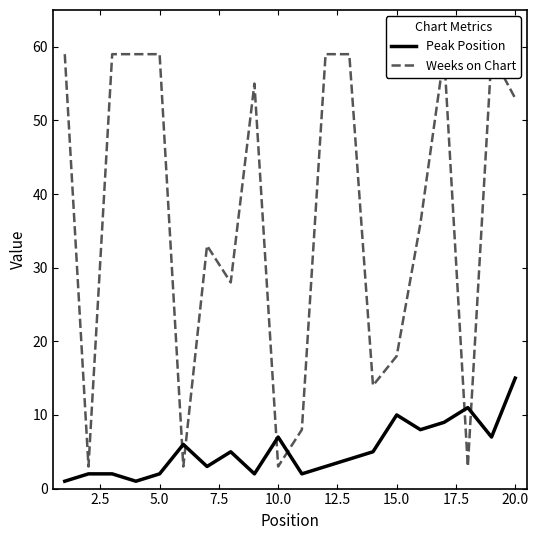

What are all the series names shown in the legend?

Peak Position, Weeks on Chart